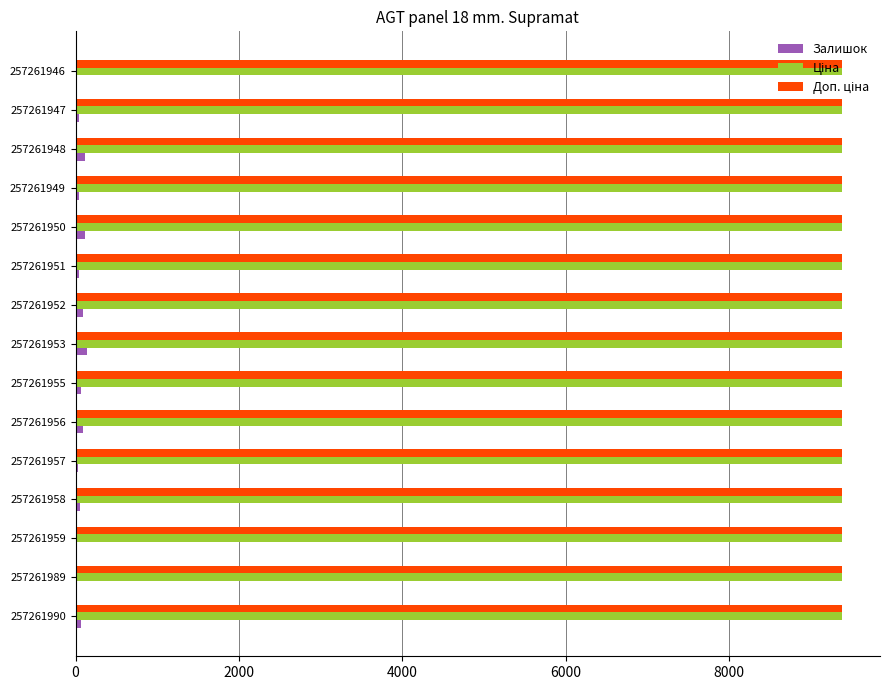

What is the maximum value shown in the chart?

9379.3